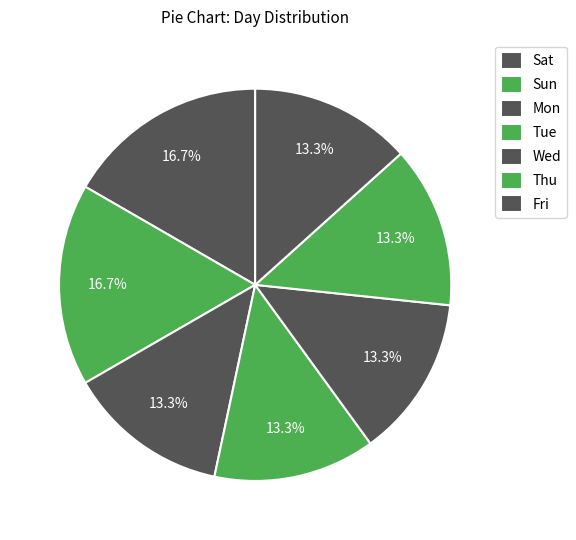

How many segments does this pie chart have?

7